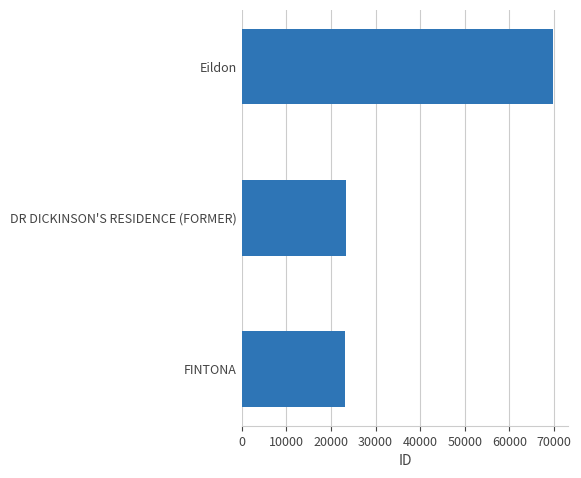

Reading bottom to top, what are all the values shown in this chart?

FINTONA=23057	DR DICKINSON'S RESIDENCE (FORMER)=23362	Eildon=69703